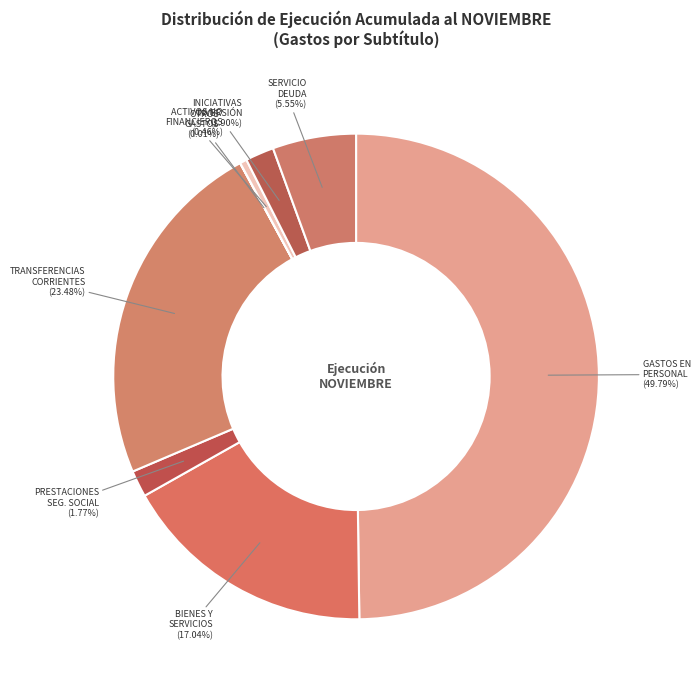

Does ACTIVOS NO FINANCIEROS account for over 50% of the chart?

No